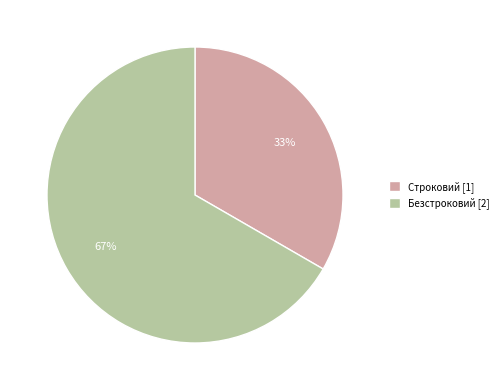

Rank the categories by value from lowest to highest.

Строковий, Безстроковий